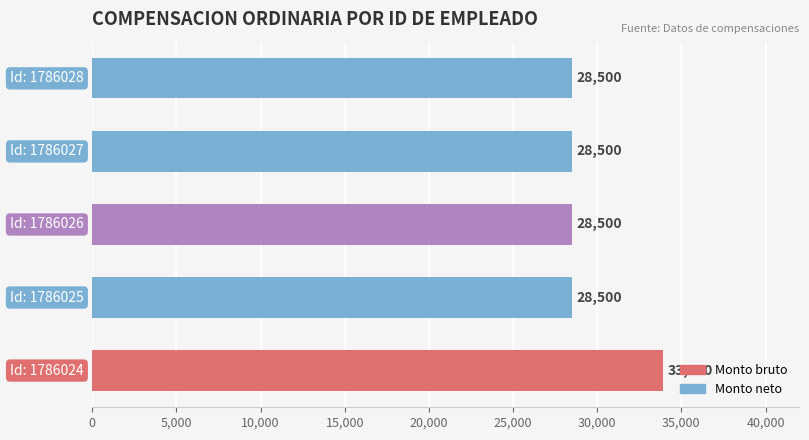

What is the minimum value shown in the chart?

28500